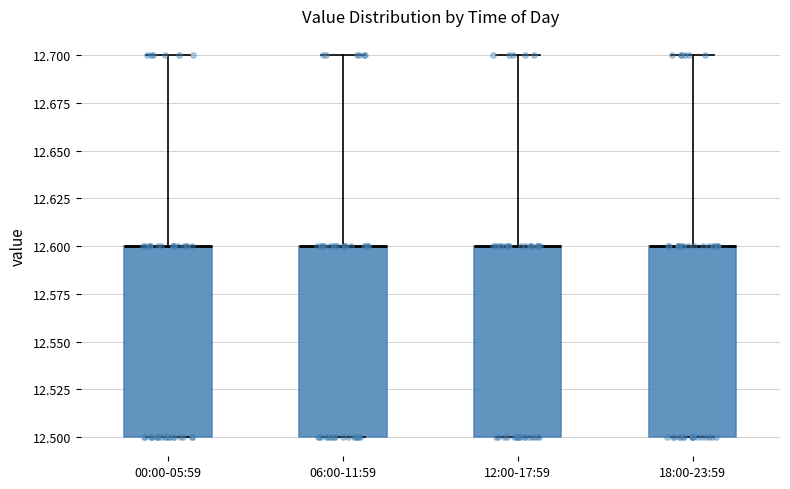

Where does the upper whisker of the box for 06:00-11:59 end on the y-axis? The values are not printed on the chart, so give them approximately, as read against the axis.

12.7